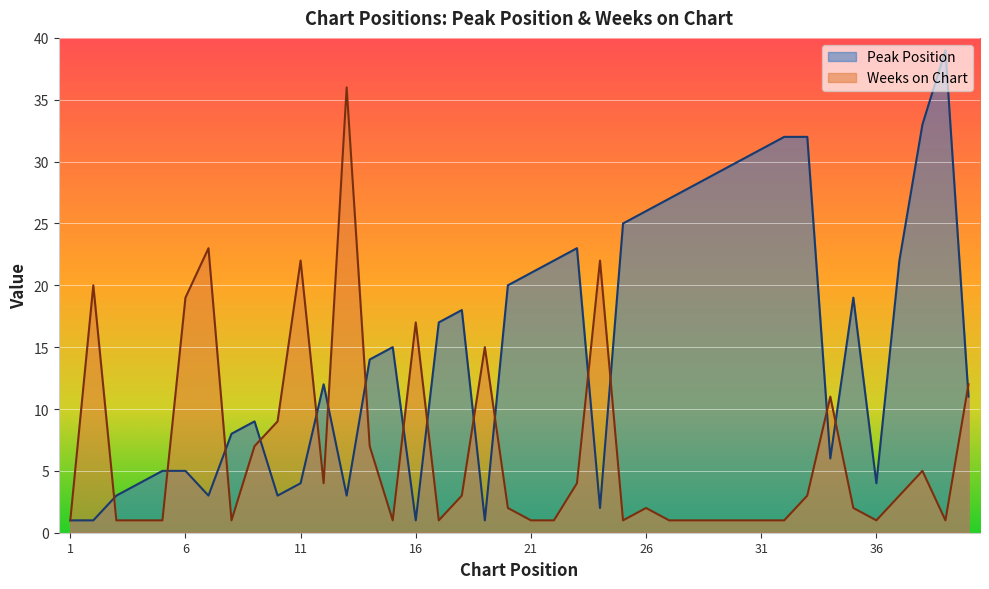

What is the sum of the Weeks on Chart values at 1 and 31?

2